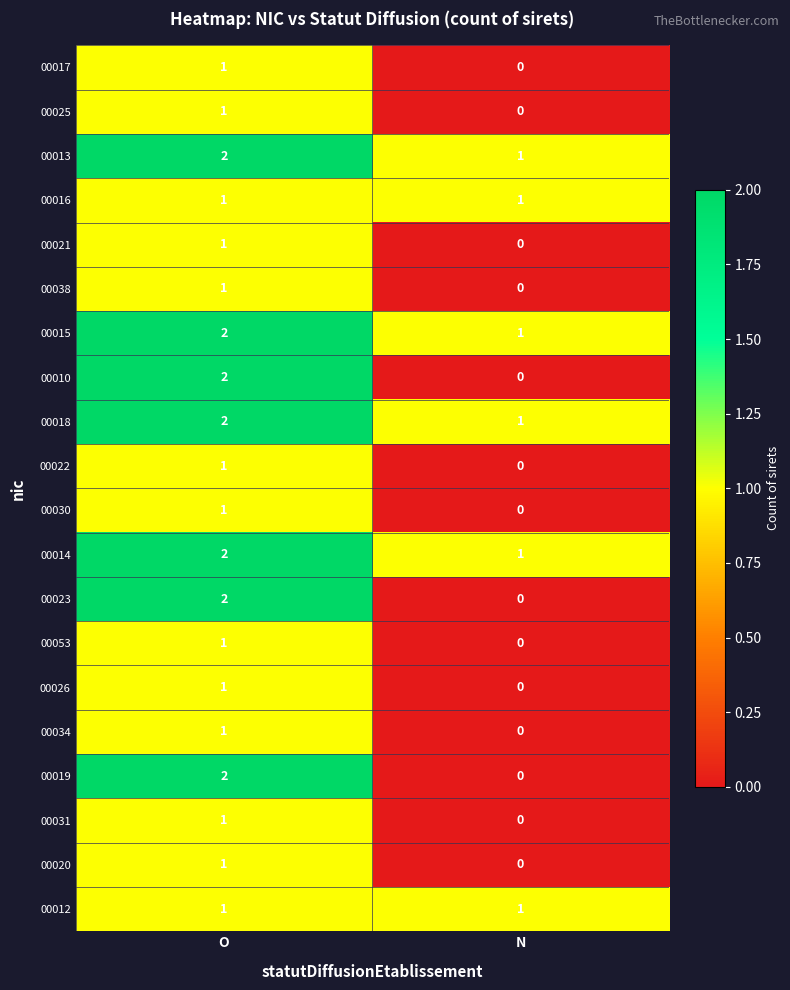

Is it true that 00026 equals 1 at O?

True